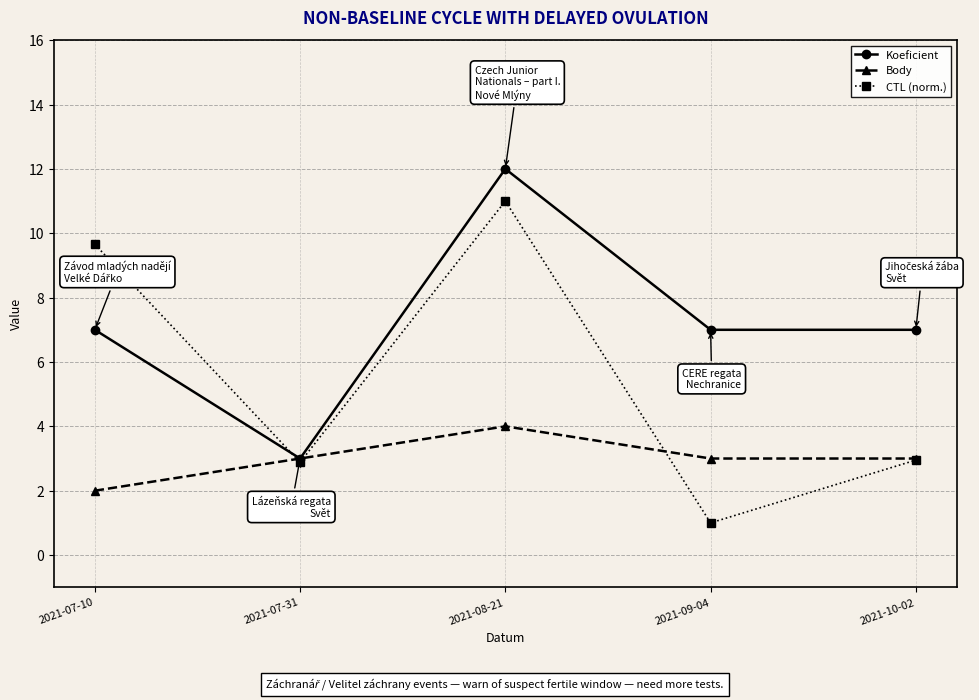

At which category does Koeficient reach its first local peak?

2021-08-21